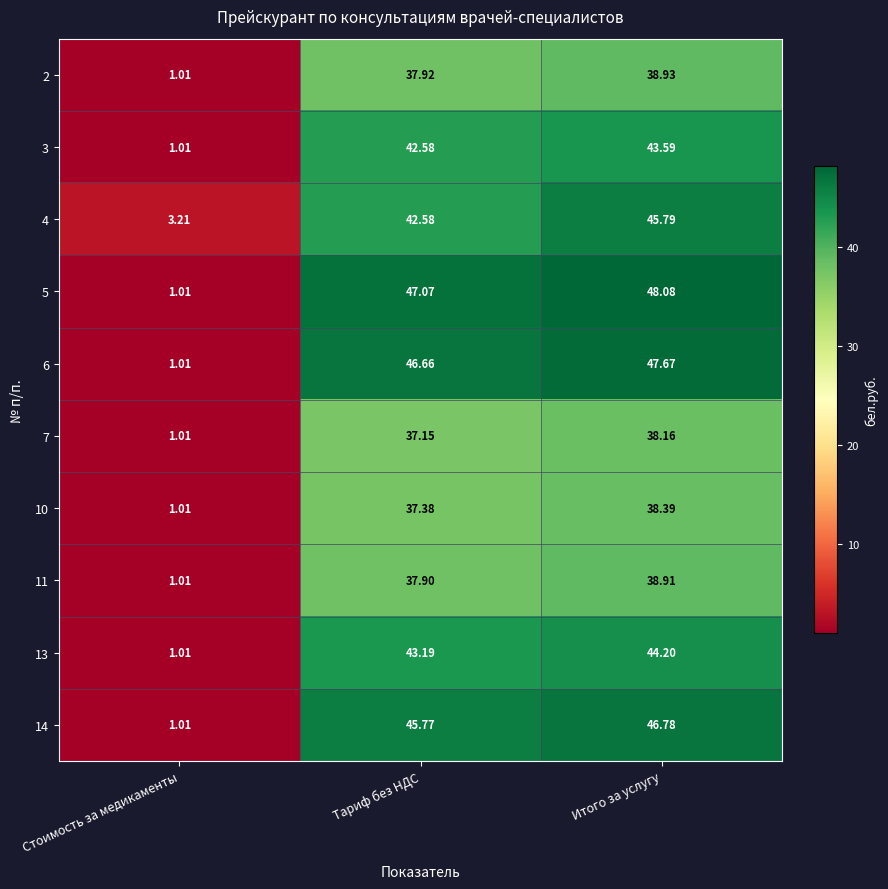

Rank the categories by 5 value from highest to lowest.

Итого за услугу, Тариф без НДС, Стоимость за медикаменты